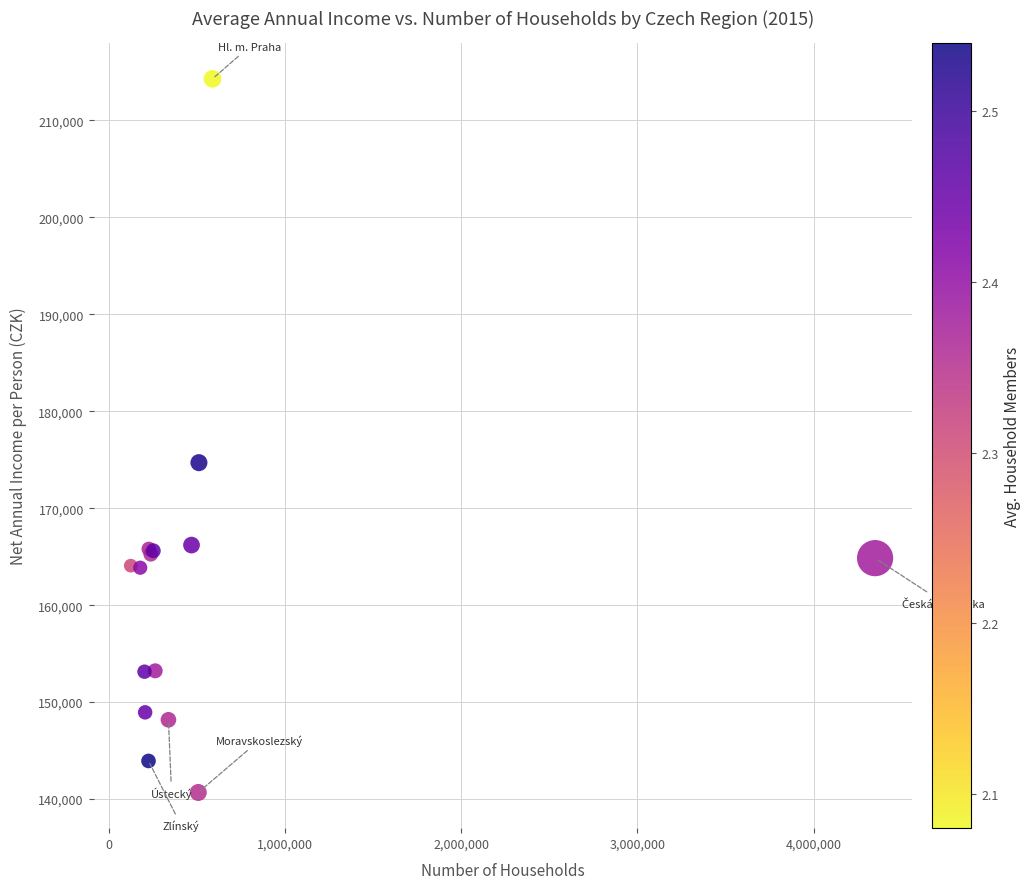

What Y value in the scatter plot is closest to 177486?

174700.8